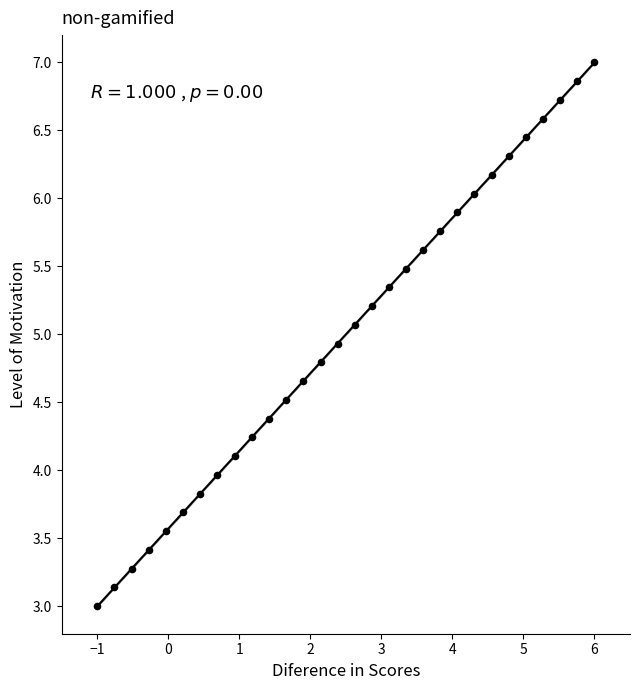

What is the range of X values (max minus min)?

7.0